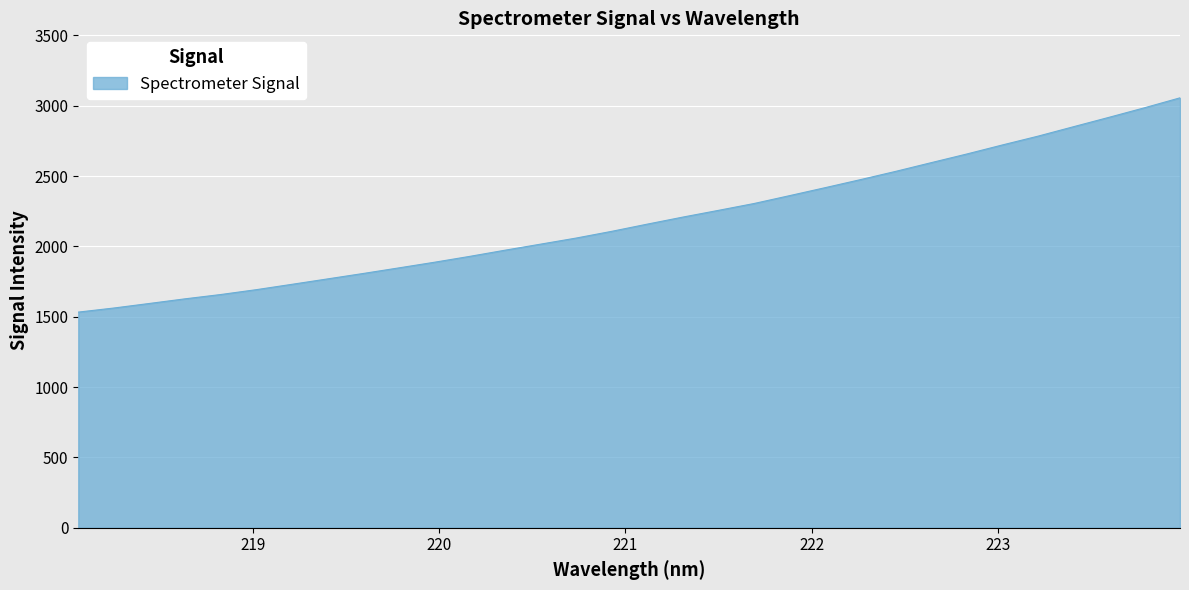

What is the smallest value displayed?

1533.2